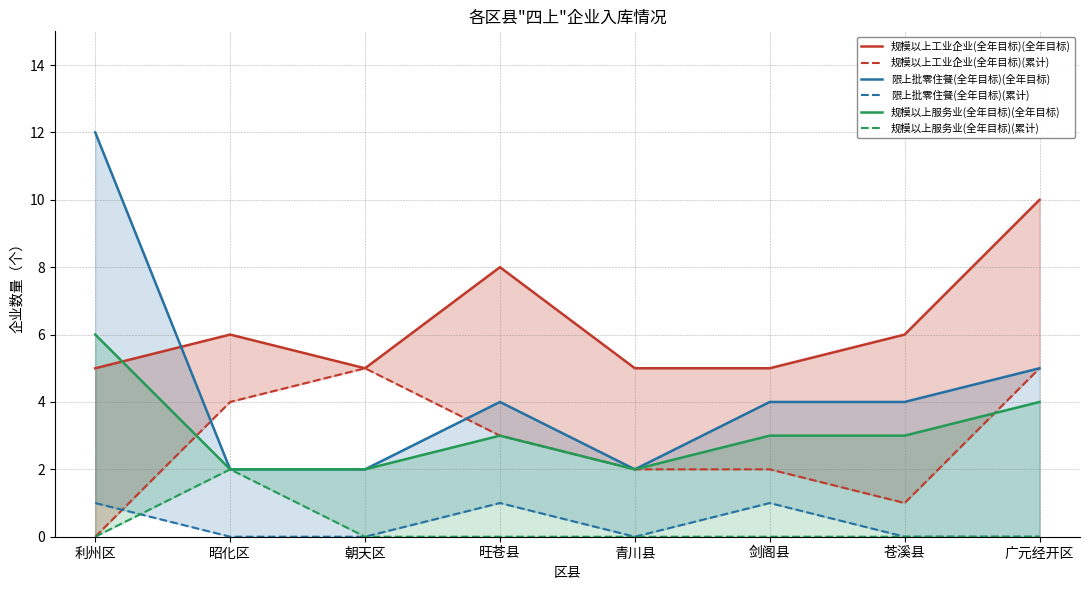

What is the label of the 4th point from the left?

旺苍县